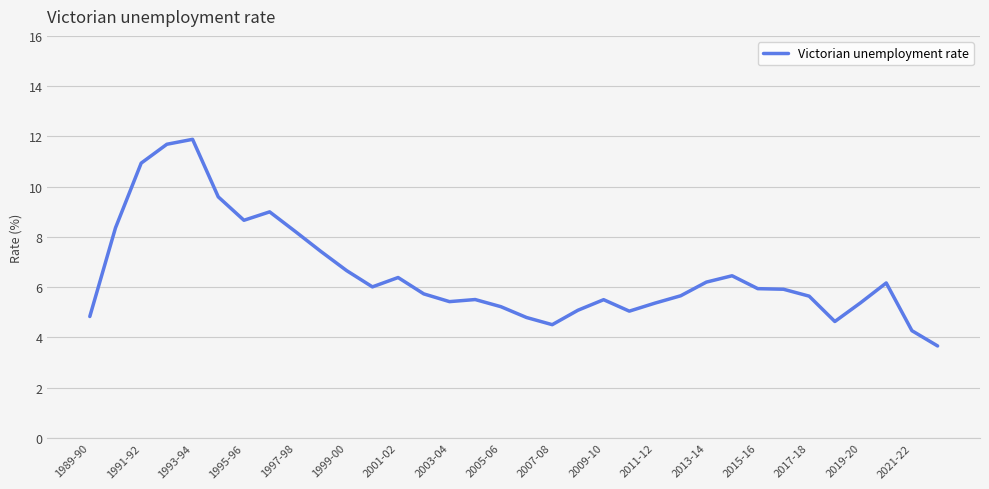

What is the smallest value displayed?

3.7